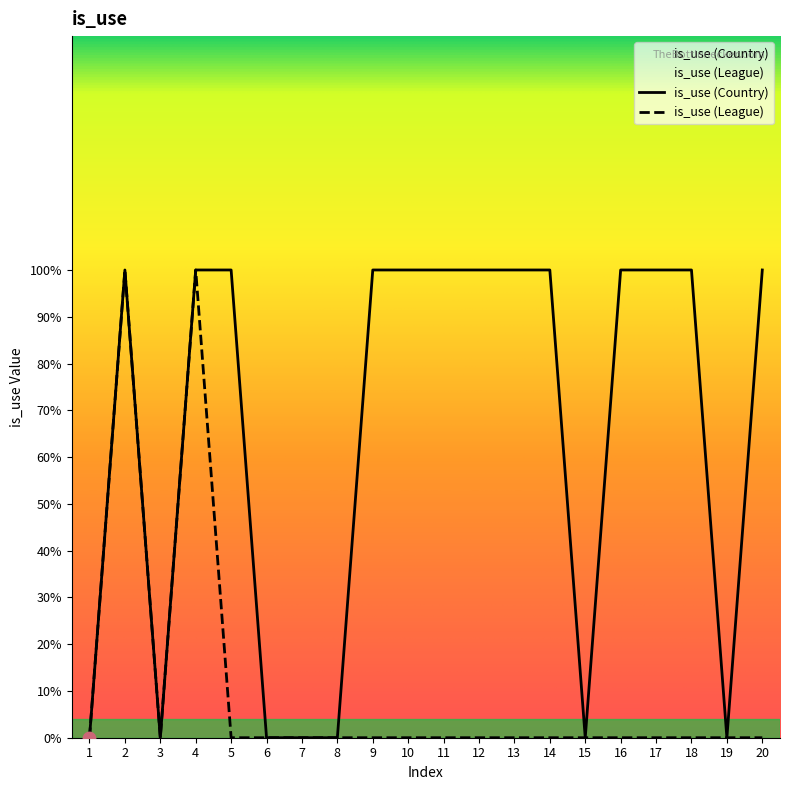

What are all the series names shown in the legend?

is_use (Country), is_use (League)